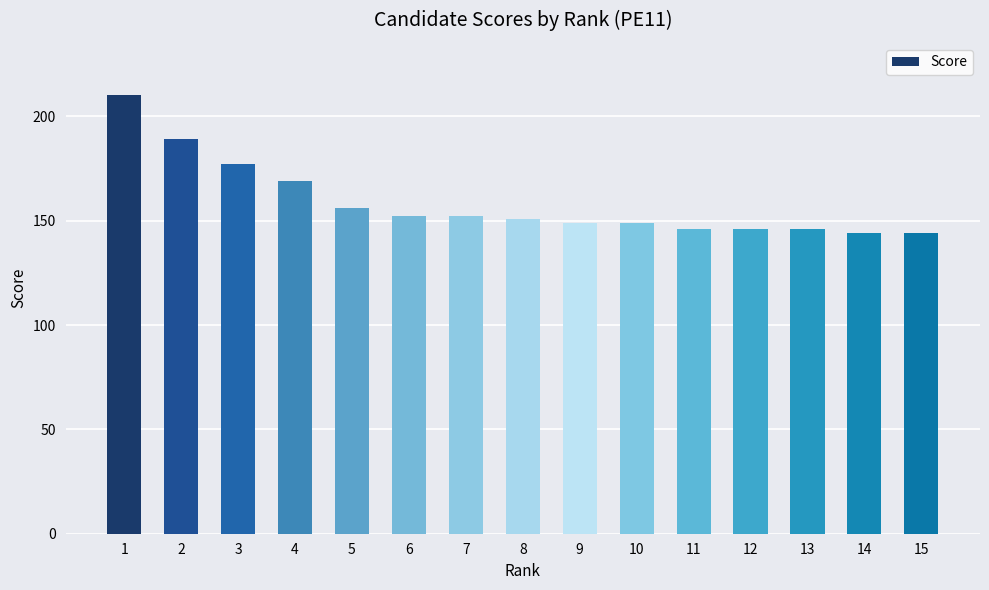

Where is the data nearest to the value 177?

3